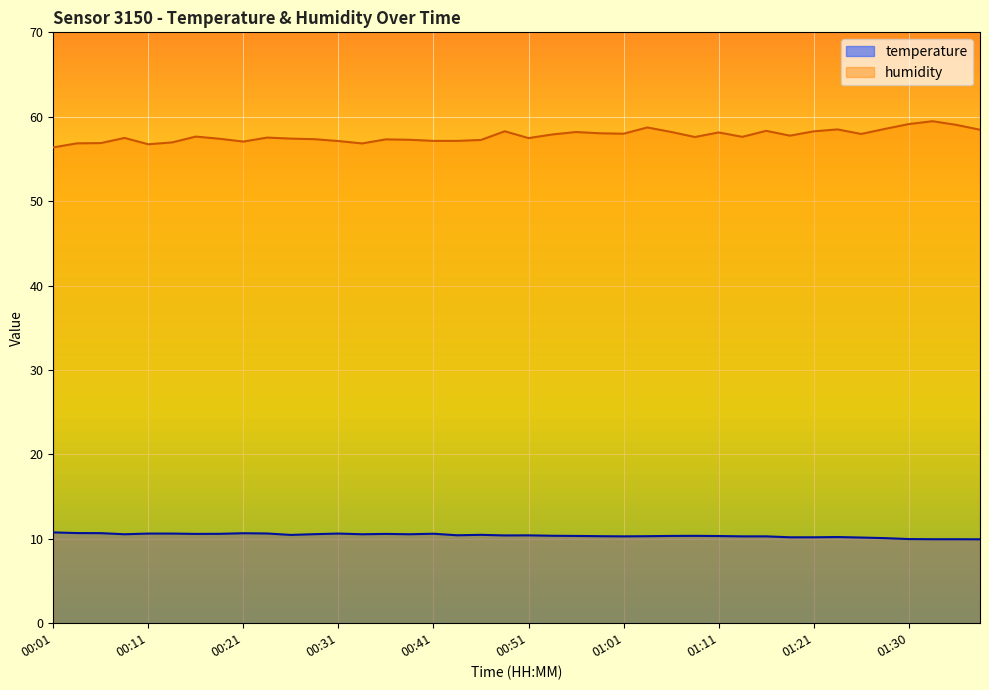

Which series has the largest total across all categories?

humidity